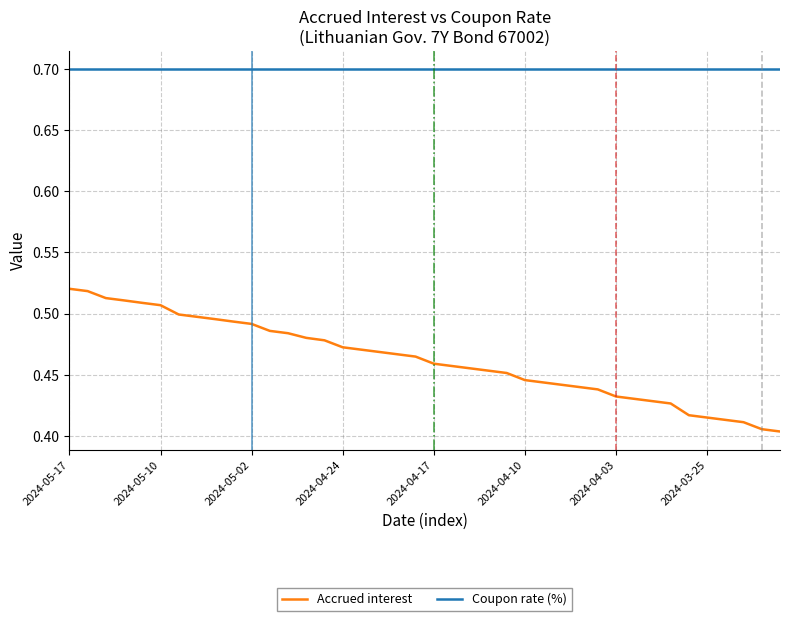

Which series has the largest range (max minus min)?

Accrued interest